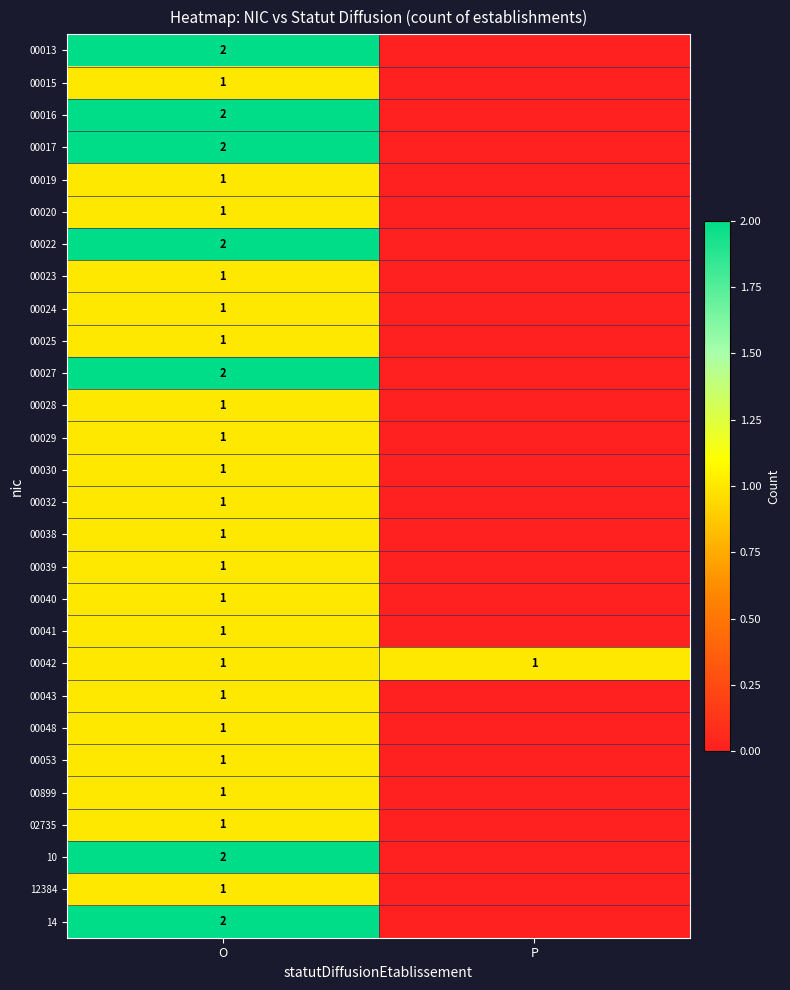

Is it true that 00053 equals 1 at O?

True